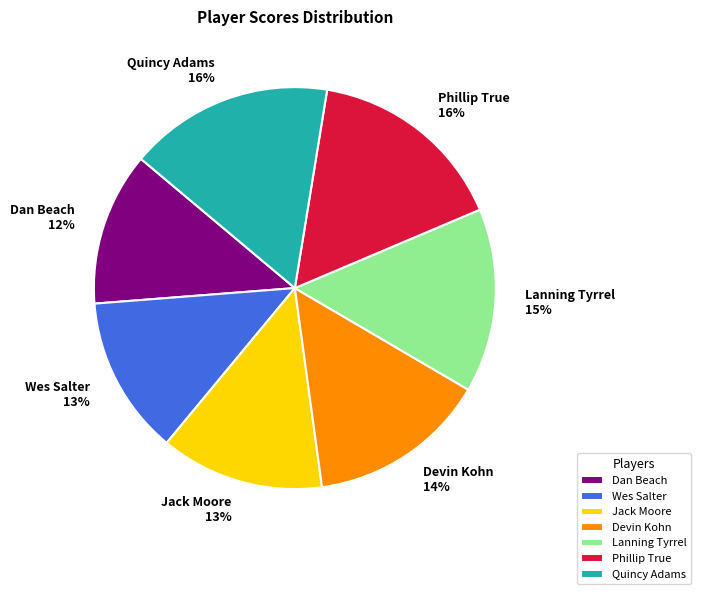

To the nearest percent, what is the difference between the Devin Kohn and Phillip True slice percentages?

2%